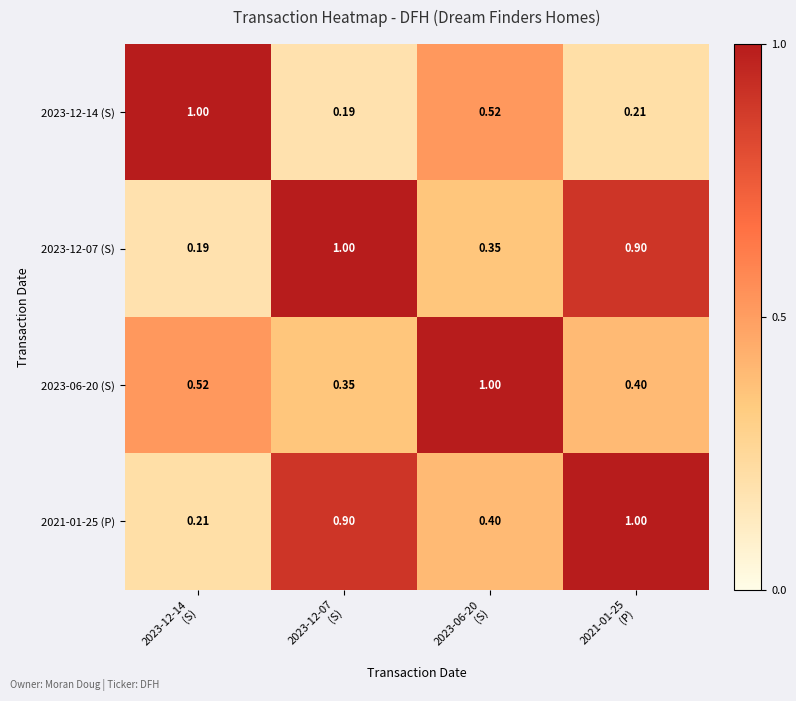

Reading right to left, what are all the values shown in this chart?

2023-12-14 (S): 2021-01-25
(P)=0.2	2023-06-20
(S)=0.5	2023-12-07
(S)=0.2	2023-12-14
(S)=1.0
2023-12-07 (S): 2021-01-25
(P)=0.9	2023-06-20
(S)=0.3	2023-12-07
(S)=1.0	2023-12-14
(S)=0.2
2023-06-20 (S): 2021-01-25
(P)=0.4	2023-06-20
(S)=1.0	2023-12-07
(S)=0.3	2023-12-14
(S)=0.5
2021-01-25 (P): 2021-01-25
(P)=1.0	2023-06-20
(S)=0.4	2023-12-07
(S)=0.9	2023-12-14
(S)=0.2